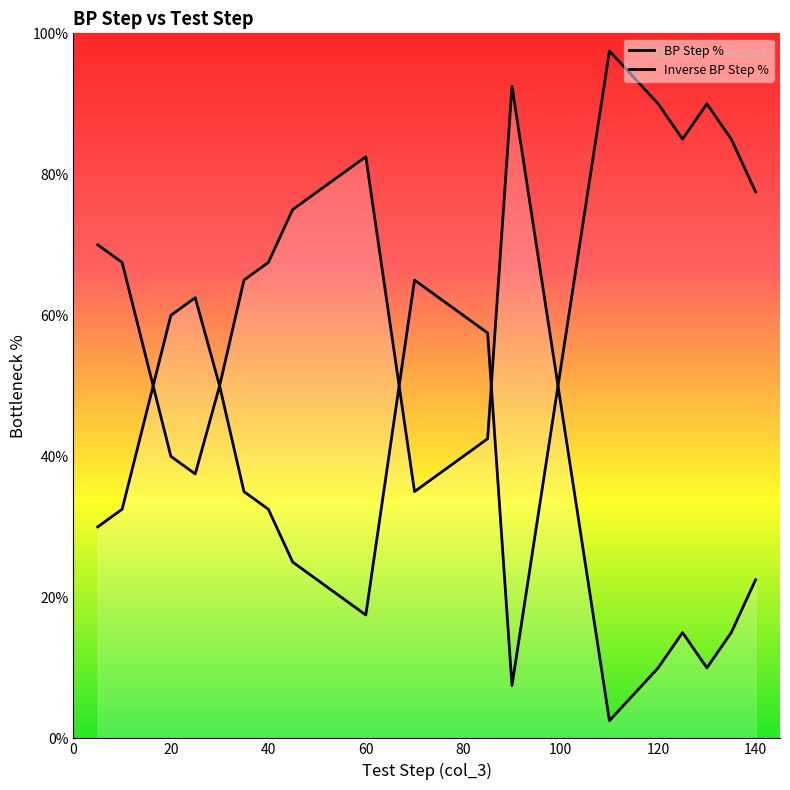

Is this an area chart (filled region under the line)?

Yes